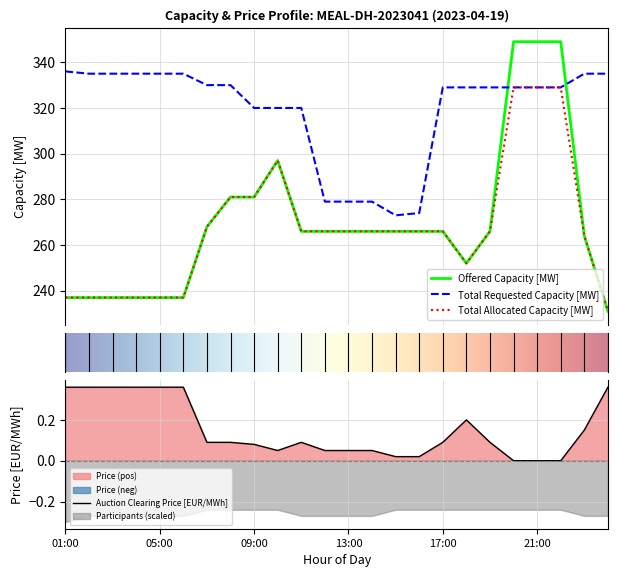

What value does the Auction Clearing Price [EUR/MWh] series have at 19:00?

0.1